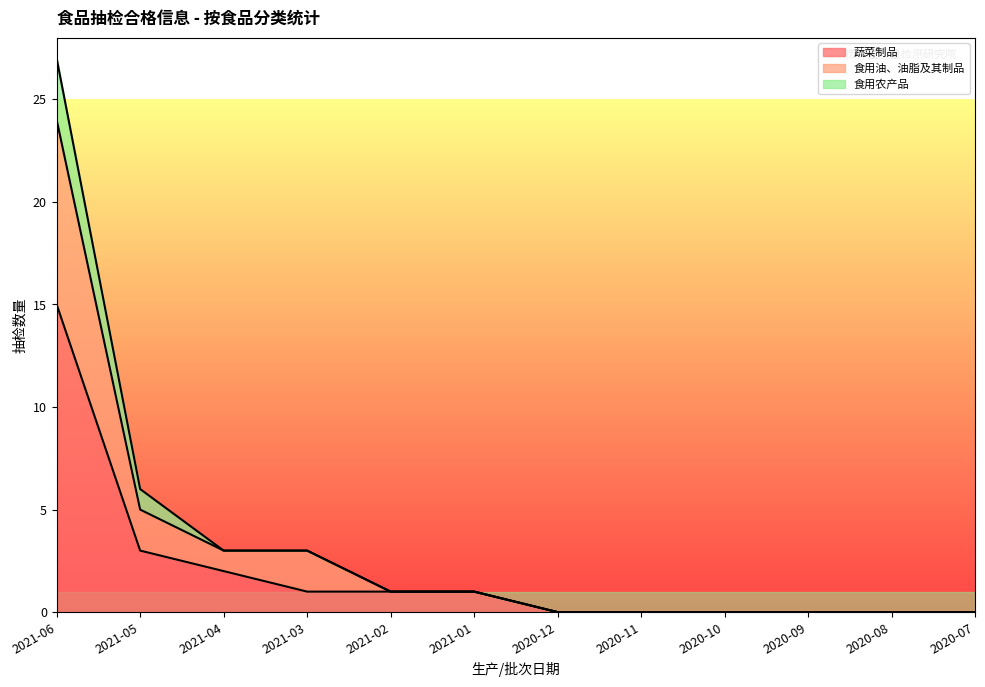

What position from the right is 2020-12?

6